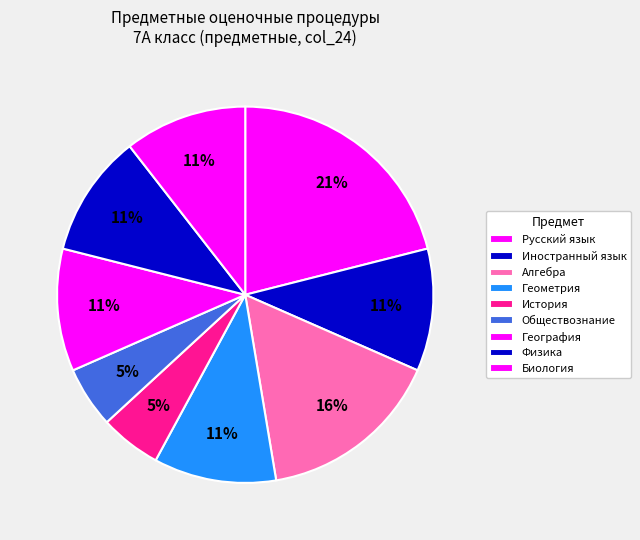

How many segments does this pie chart have?

9